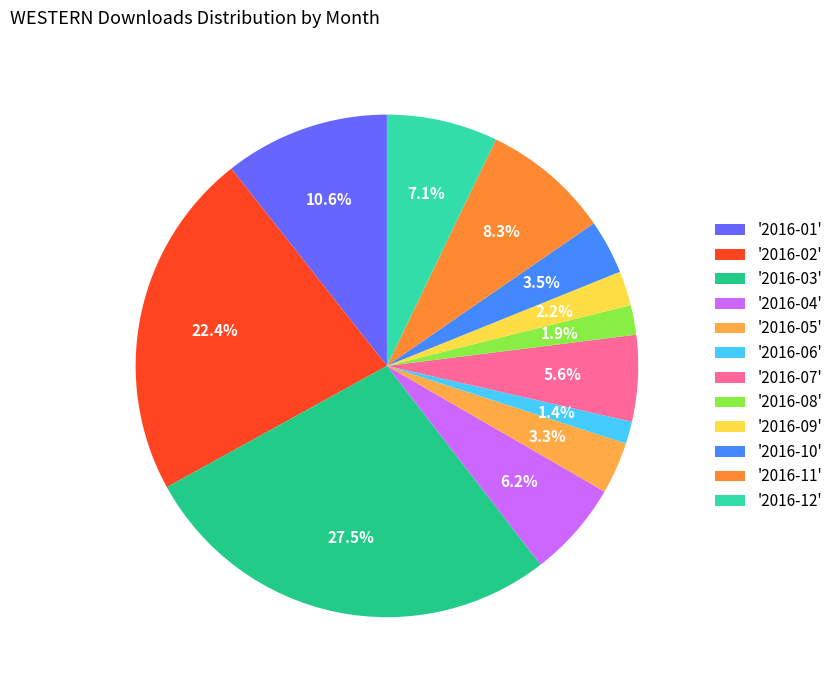

Count the number of slices in the pie.

12